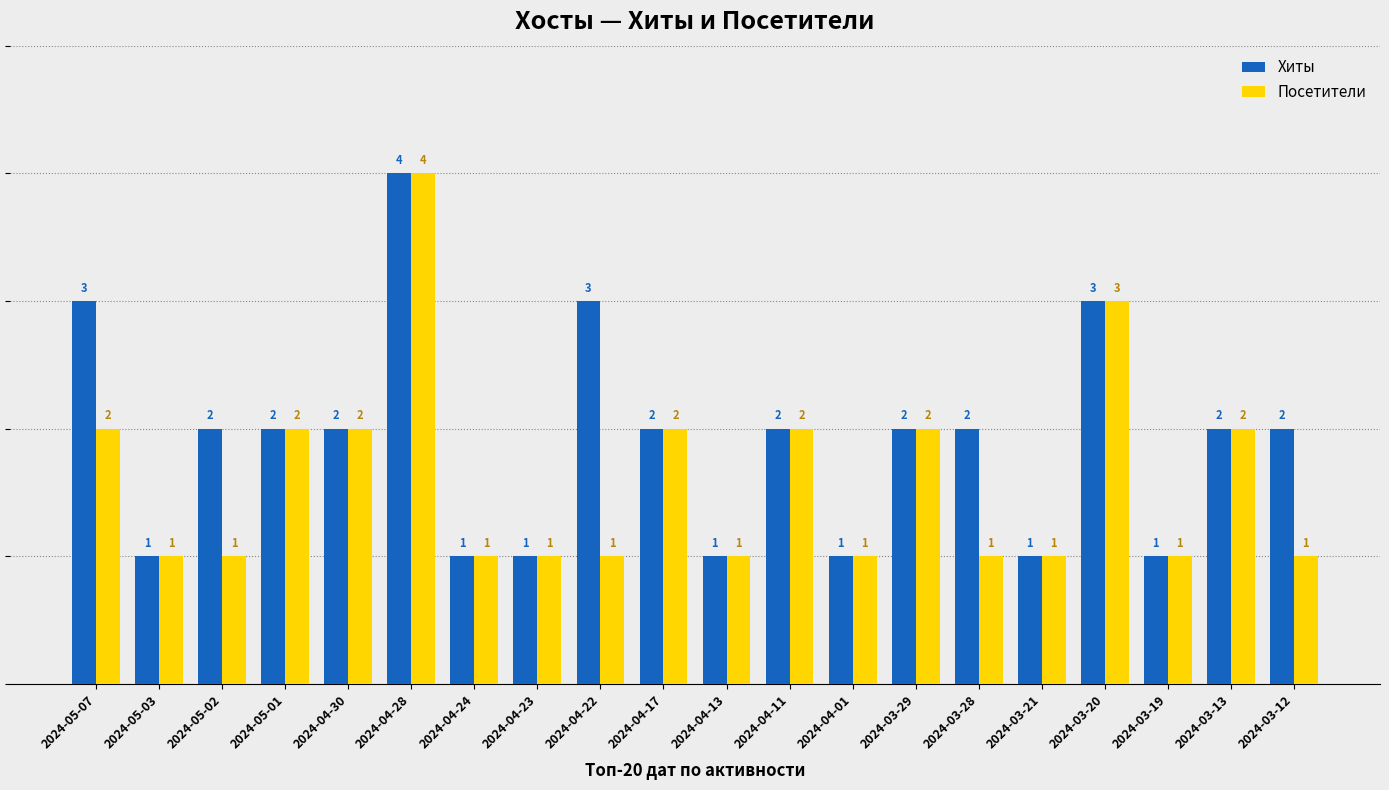

Is it true that Посетители equals 3 at 2024-05-01?

False